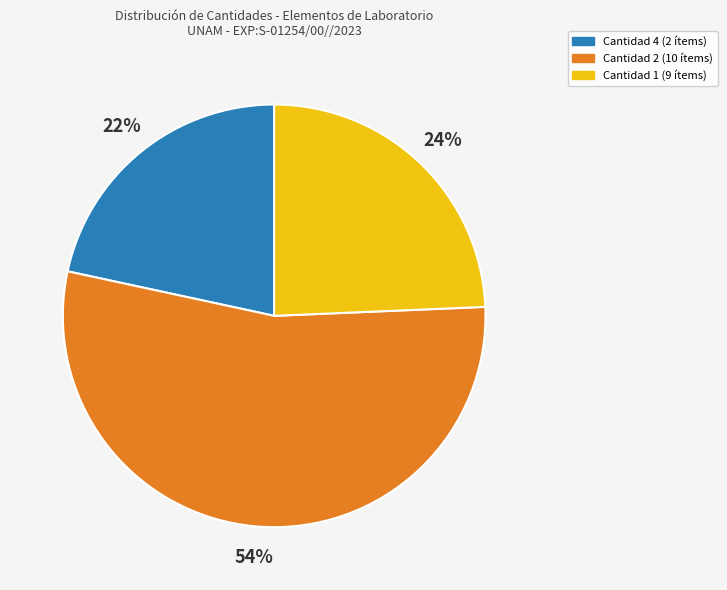

To the nearest percent, what is the difference between the largest and smallest slice percentages?

32%